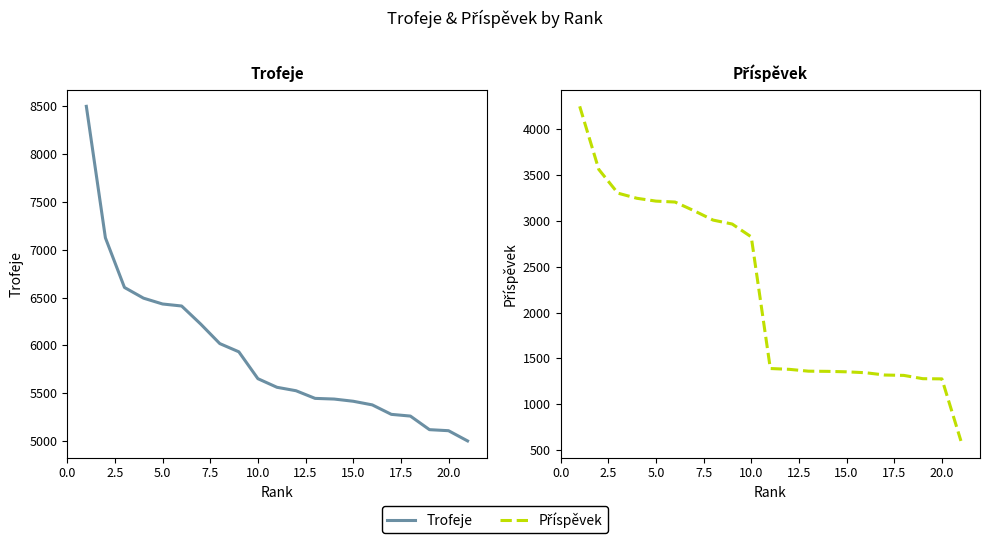

Rank the series by their average value, from lowest to highest.

Příspěvek, Trofeje